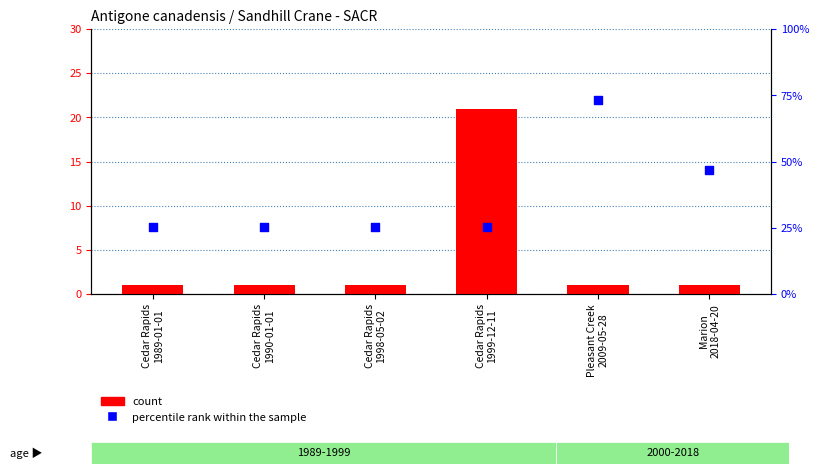

What is the total value across all series at Cedar Rapids
1990-01-01?

26.4